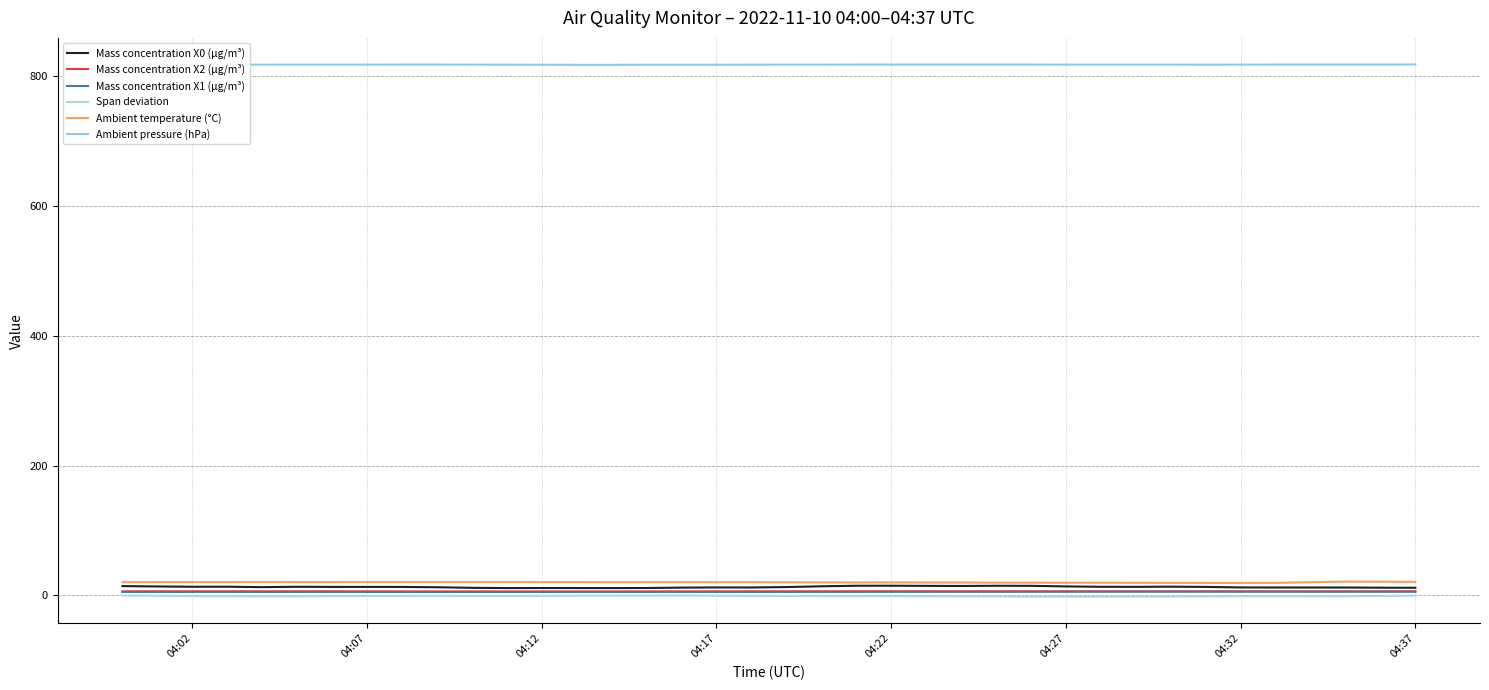

What are all the series names shown in the legend?

Mass concentration X0 (μg/m³), Mass concentration X2 (μg/m³), Mass concentration X1 (μg/m³), Span deviation, Ambient temperature (°C), Ambient pressure (hPa)